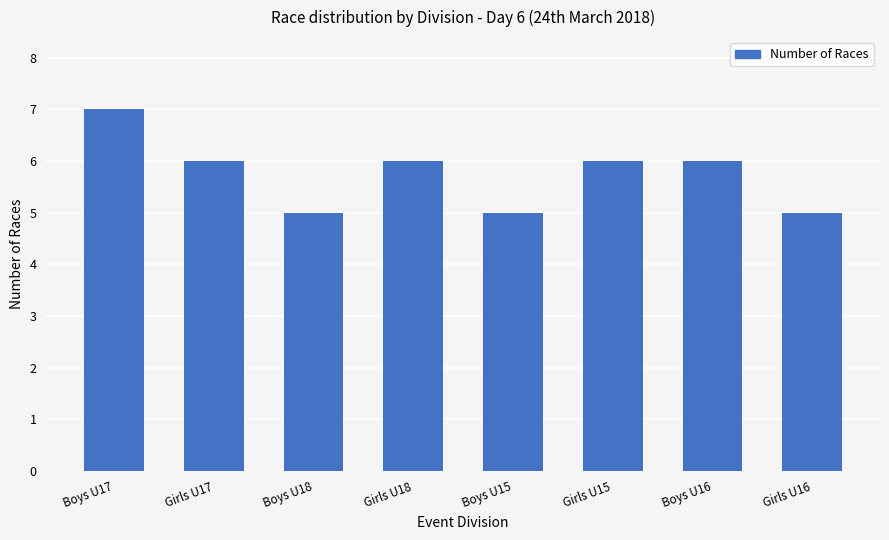

Approximately how many times larger is the value at Boys U17 compared to Boys U18?

1.4